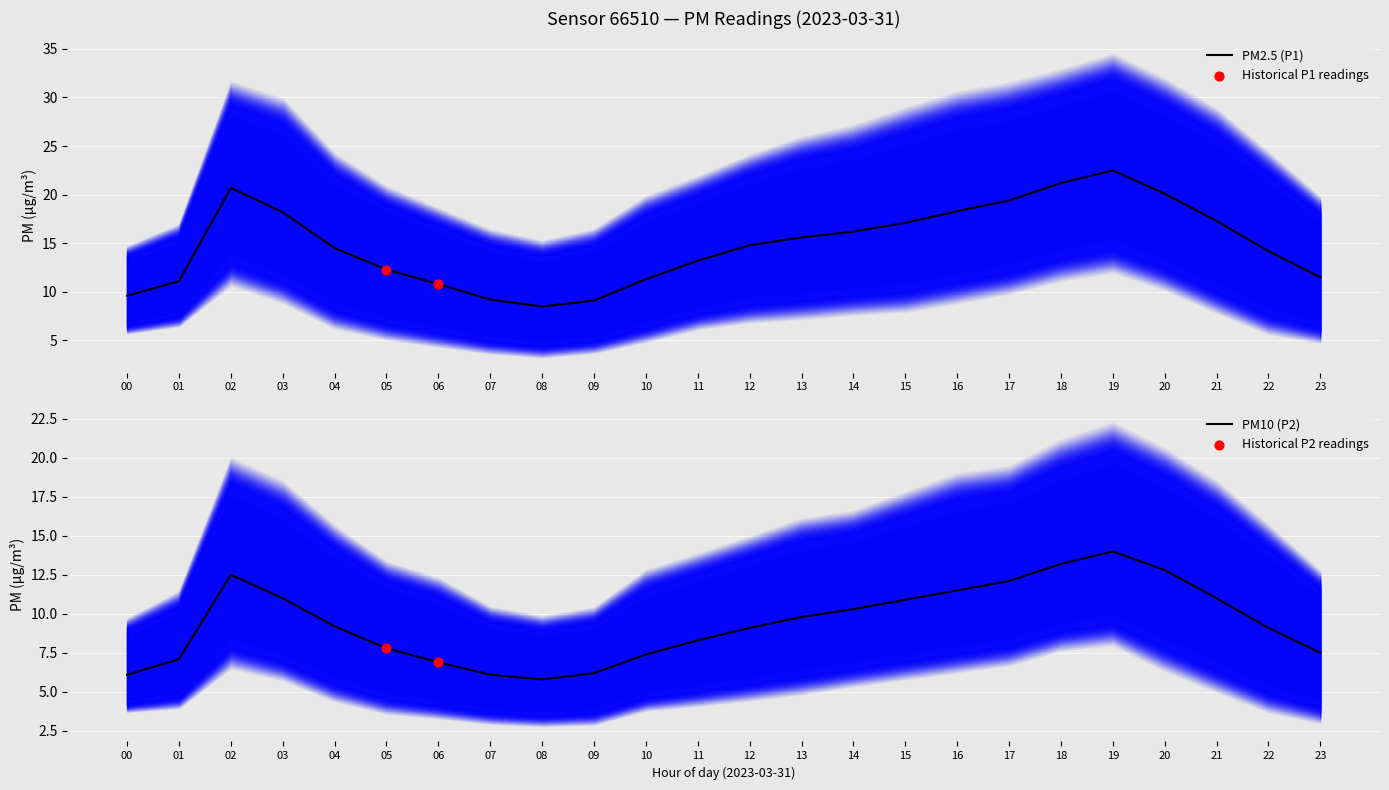

What are all the series names shown in the legend?

P1, P2